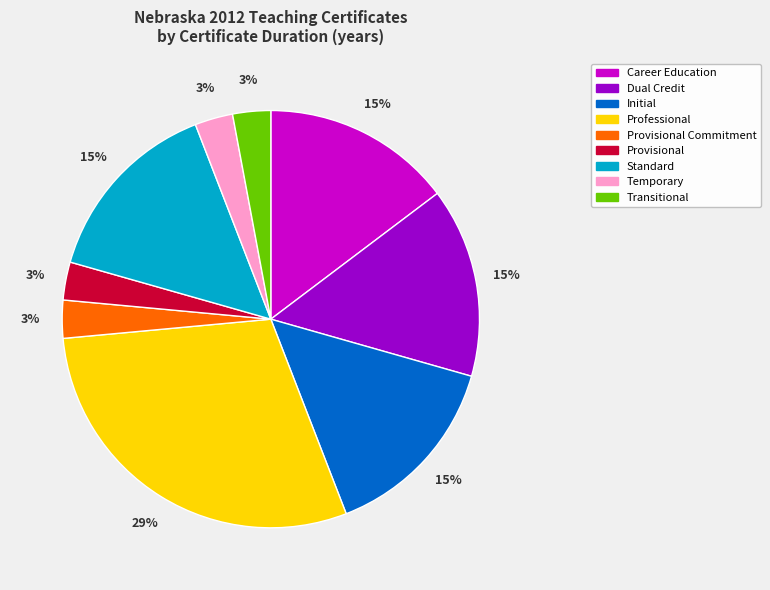

Do Dual Credit and Career Education together represent more than half of the pie?

No